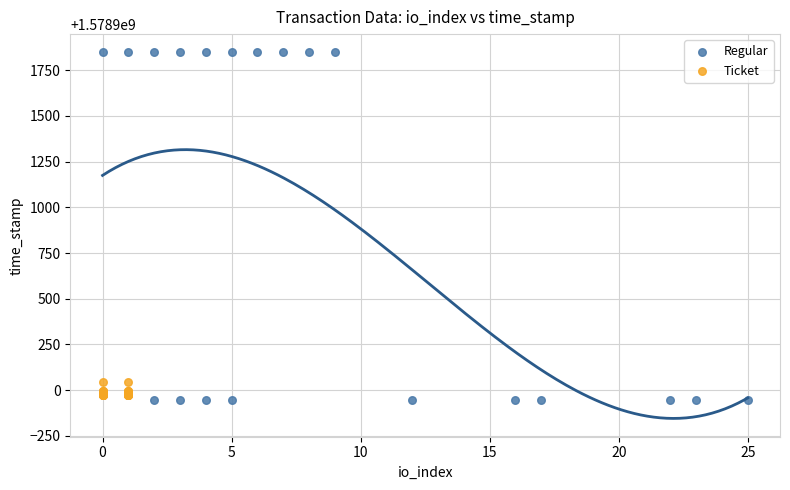

Which series contains the highest Y value?

Regular